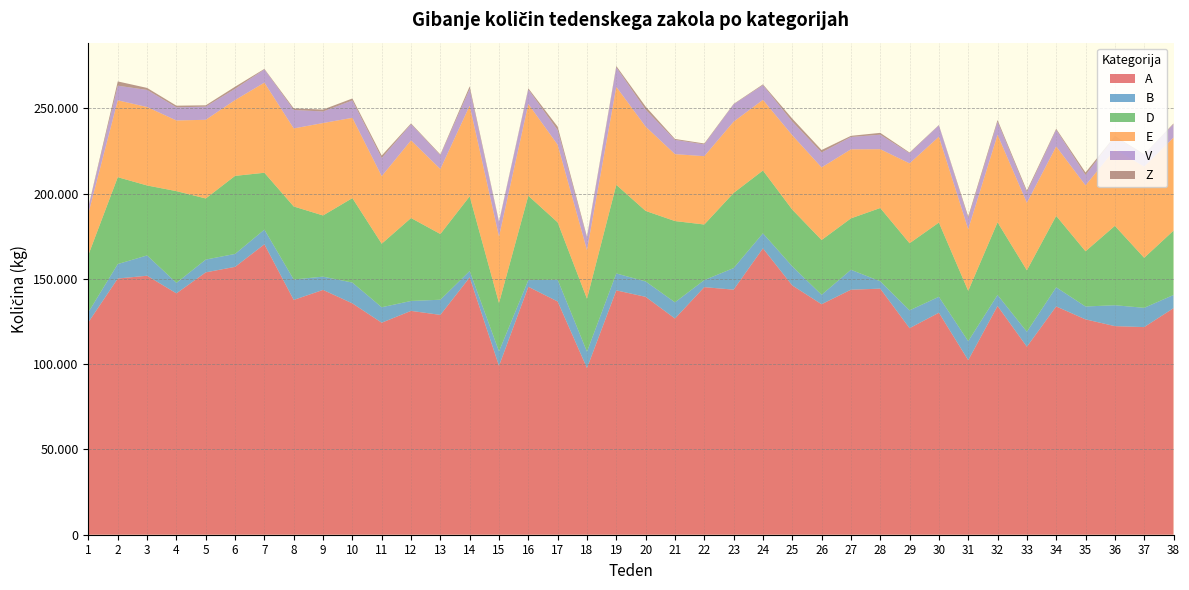

Reading right to left, what are all the values shown in this chart?

A: 132822	121729	122305	126257	133839	110228	134096	102348	130150	121103	144265	143658	135140	146152	167894	143684	145149	126762	139467	143252	97698	136740	145374	98996	150854	128885	131235	124304	135639	143529	137671	170271	157043	153828	141505	151850	150200	124633
B: 7730	11306	12247	7553	11229	8793	6488	11138	9349	10462	4334	11673	5537	11219	8828	12654	4138	9512	9032	9932	9650	12763	3918	8524	3770	8897	5825	9067	12209	7789	11976	8618	7592	7493	6165	11902	8502	5897
D: 37720	29315	46535	32369	41863	36016	42580	29480	43516	39317	42952	30140	32111	33237	36811	44048	32588	47623	41338	51951	31025	33632	49441	28309	43785	38519	48613	37243	49508	35861	42794	33327	45760	35827	53771	41016	50918	33641
E: 54547	53492	44855	38651	40694	39543	51318	36132	50332	46849	34474	40474	42552	43590	41419	41783	40054	39241	49434	57433	28507	45484	53811	38979	53149	38075	45529	39597	47066	54190	45757	52851	44446	46129	41428	45990	45060	24395
V: 7889	6804	7214	6082	9777	6116	7591	6311	6678	5955	8511	7241	8780	8057	8624	10166	6927	8362	9952	11450	6880	8636	8496	8283	9796	8066	9483	10631	10188	6764	10850	7726	6583	7720	7701	10025	8589	3651
Z: 409	439	595	1459	612	1058	1074	1156	190	396	1073	676	1428	1724	464	242	519	545	1788	786	899	1983	689	468	1538	495	472	1459	1155	1143	911	329	1237	761	977	1174	2496	293